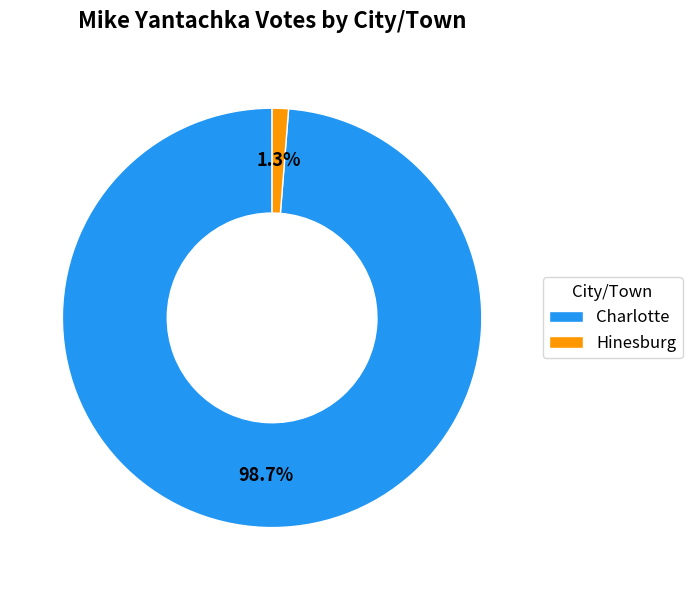

Which slice represents more than half of the pie?

Charlotte